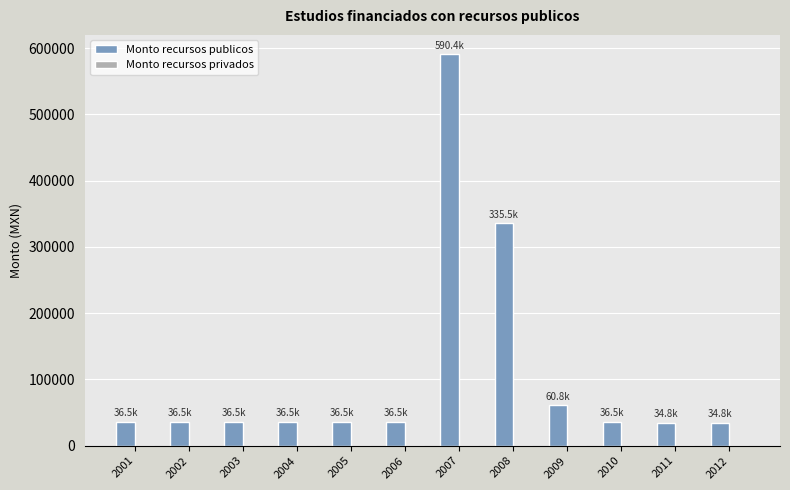

What is the ratio of the value at 2002 to the value at 2001?

1.0